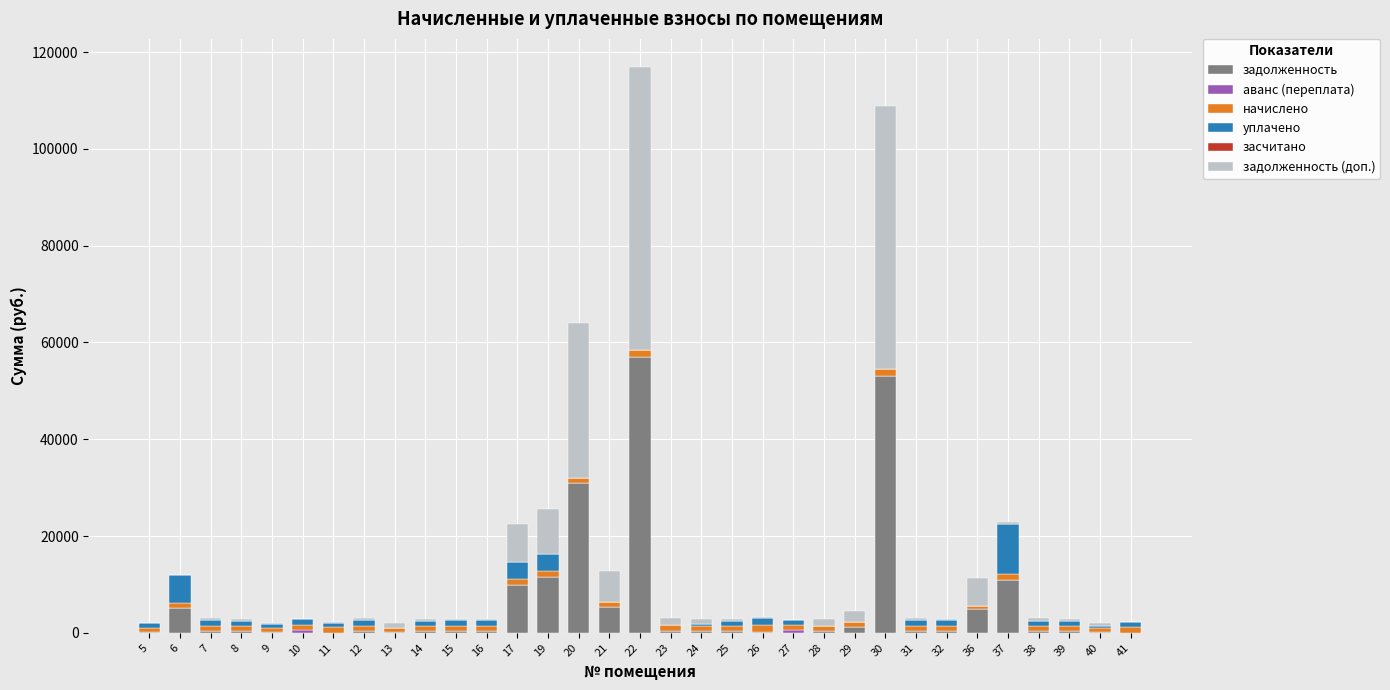

Are the bars grouped side by side (vs. stacked)?

No